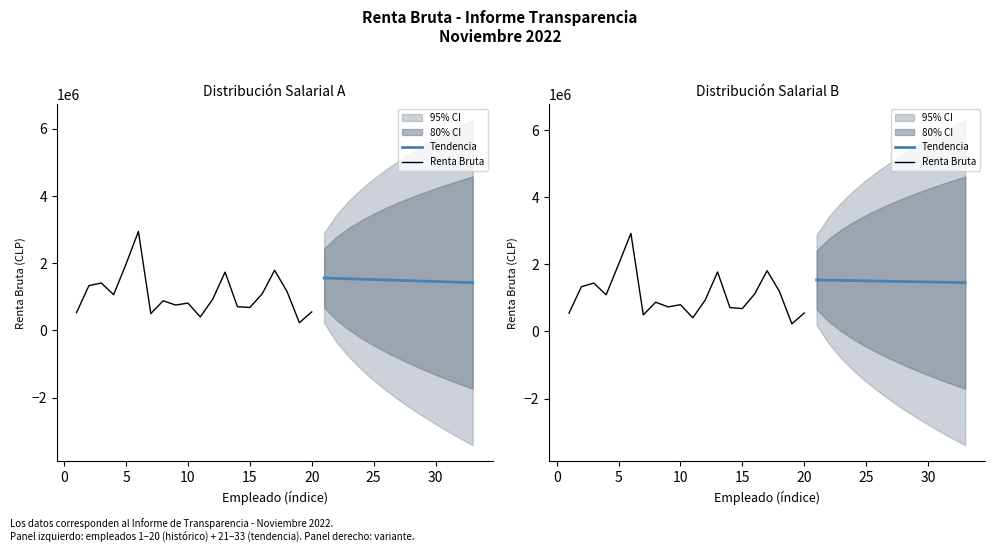

True or false: the data has more than 1 interior local peaks.

True